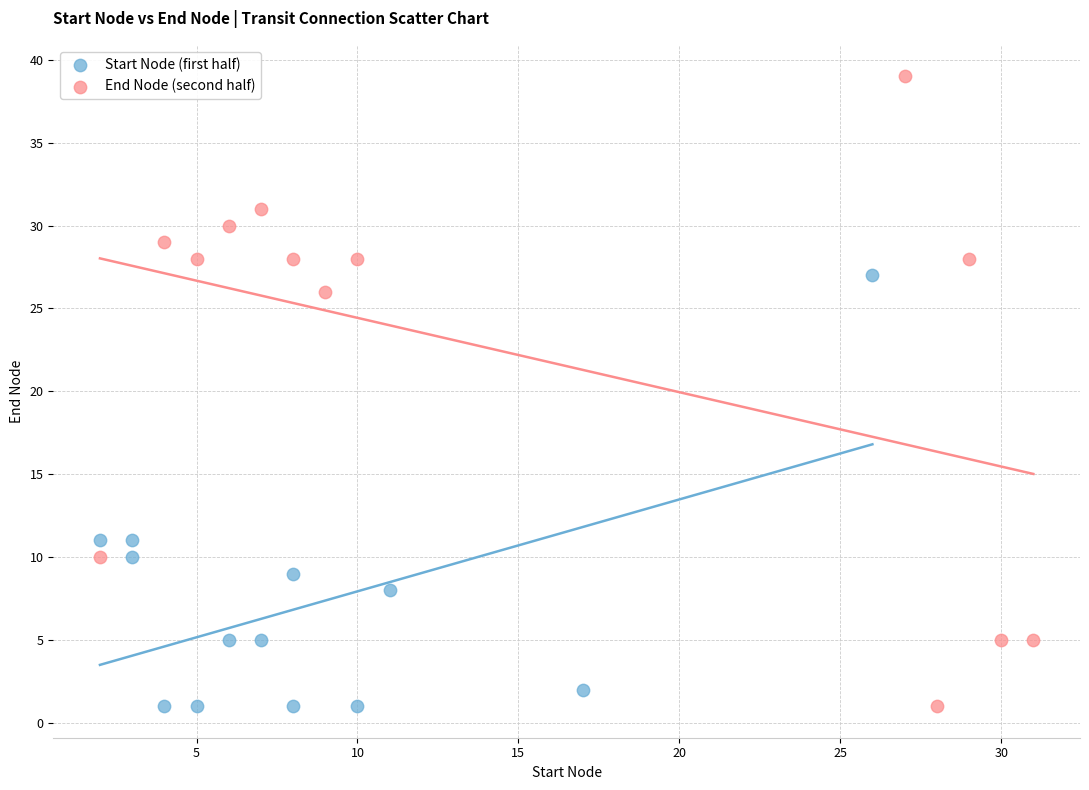

What are all the series names shown in the legend?

Start Node (first half), End Node (second half)